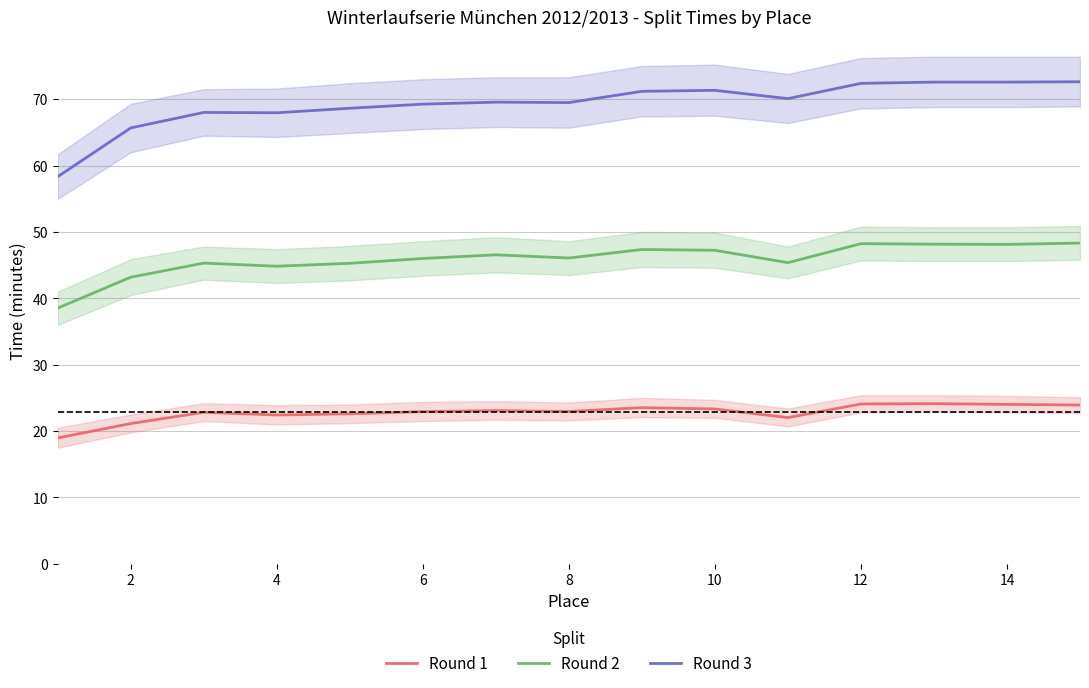

What is the highest value of the Round 3 series?

72.6